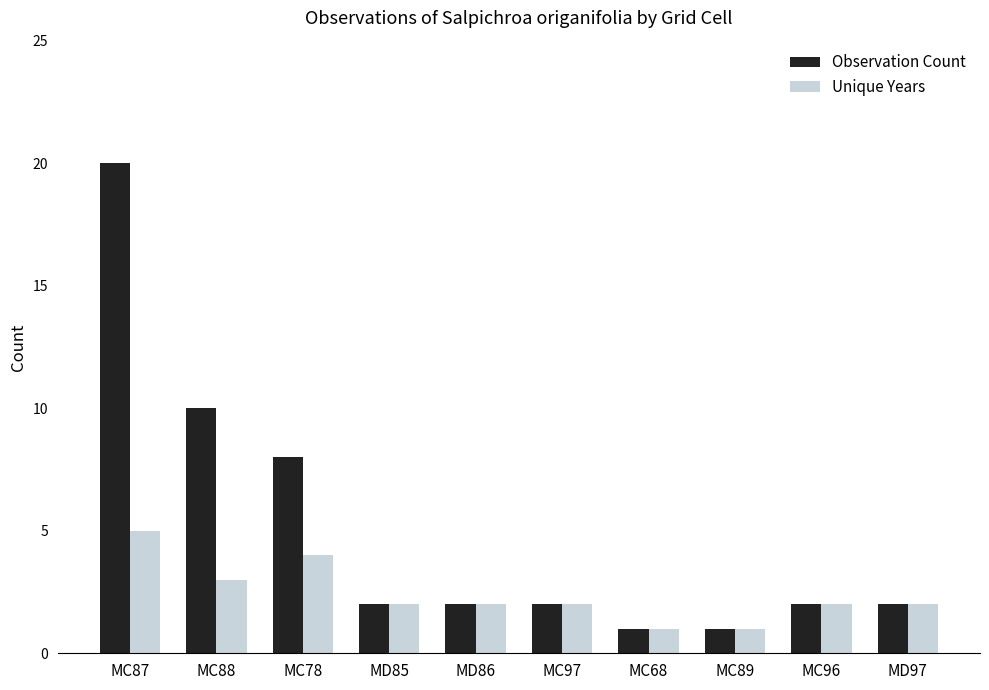

The value of Observation Count at MC96 is 2. True or false?

True